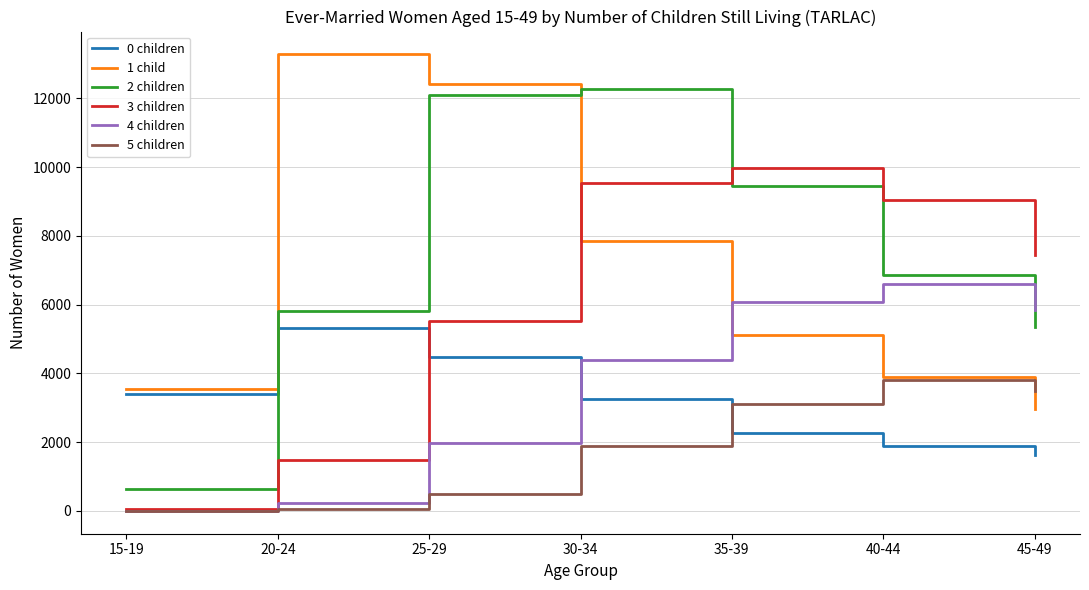

Which series has the widest spread of values?

2 children